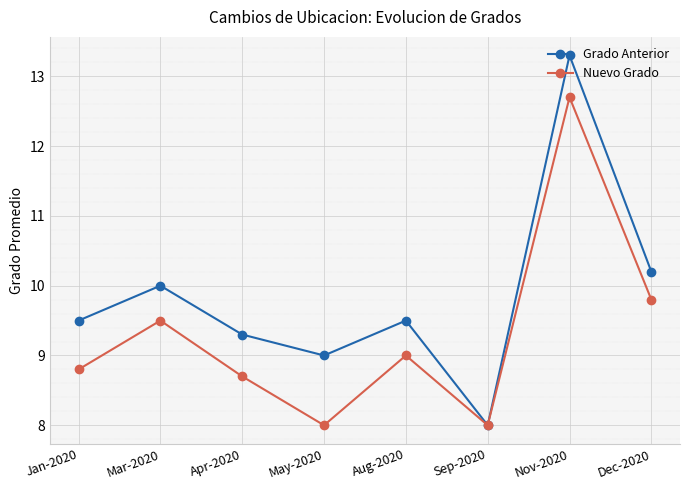

What is the difference between the highest and lowest values at Mar-2020?

0.5